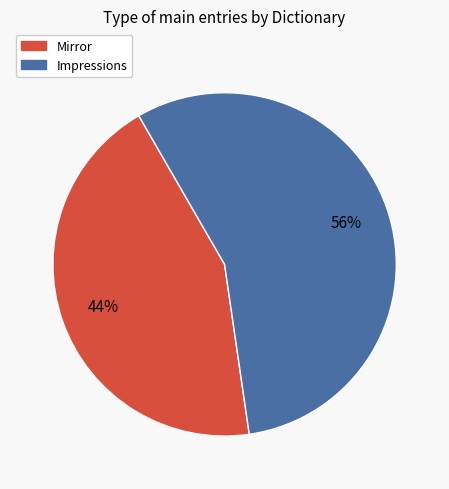

Approximately how many times larger is the value at Impressions compared to Mirror?

1.3